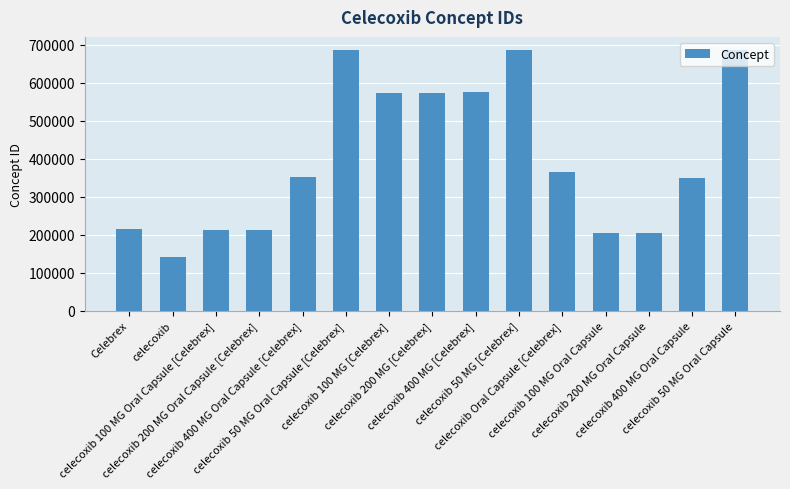

What is the sum of all values?

6044228